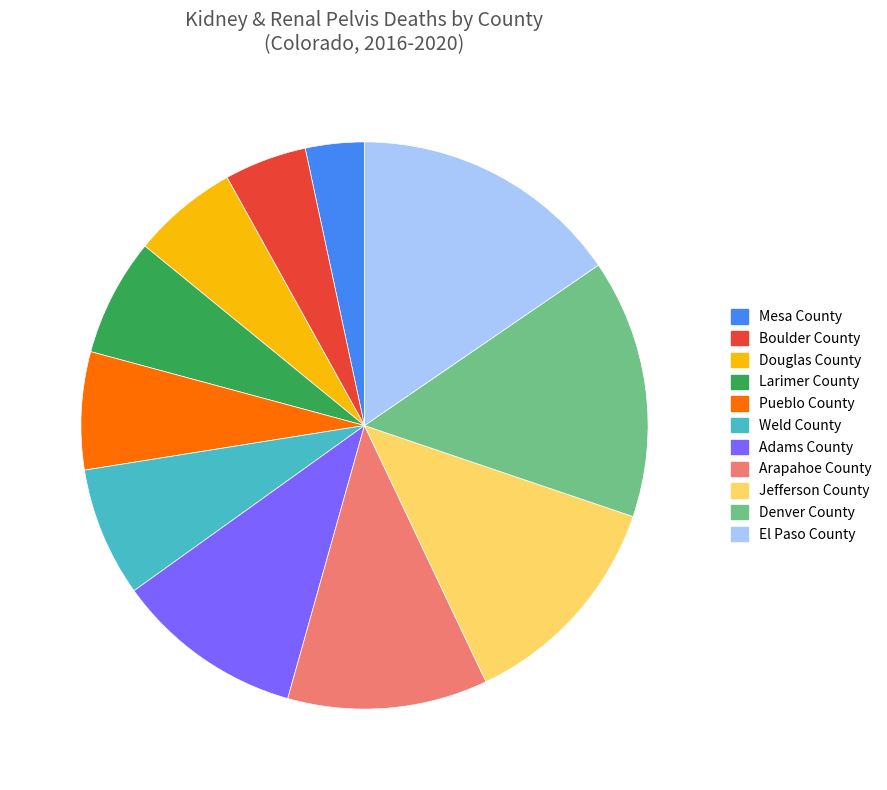

Is Larimer County the majority of the pie?

No